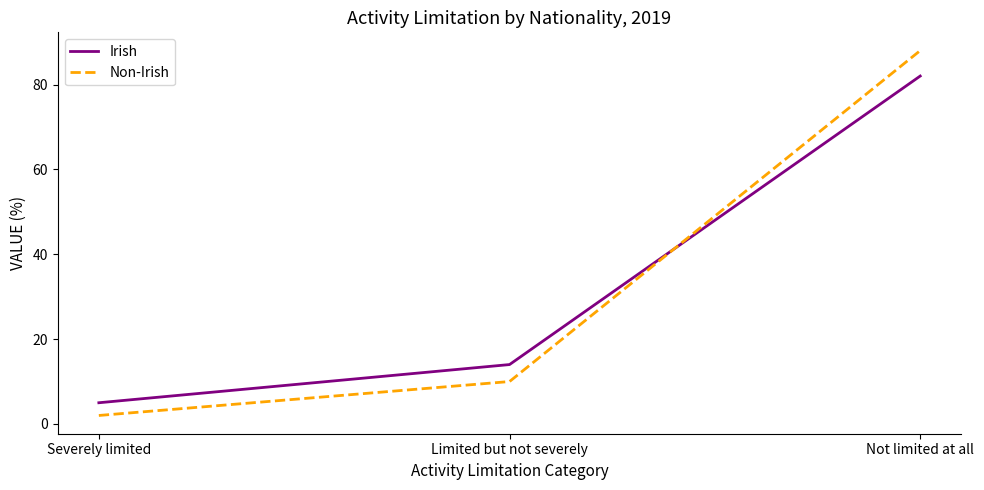

Rank the series at Limited but not severely from highest to lowest value.

Irish, Non-Irish